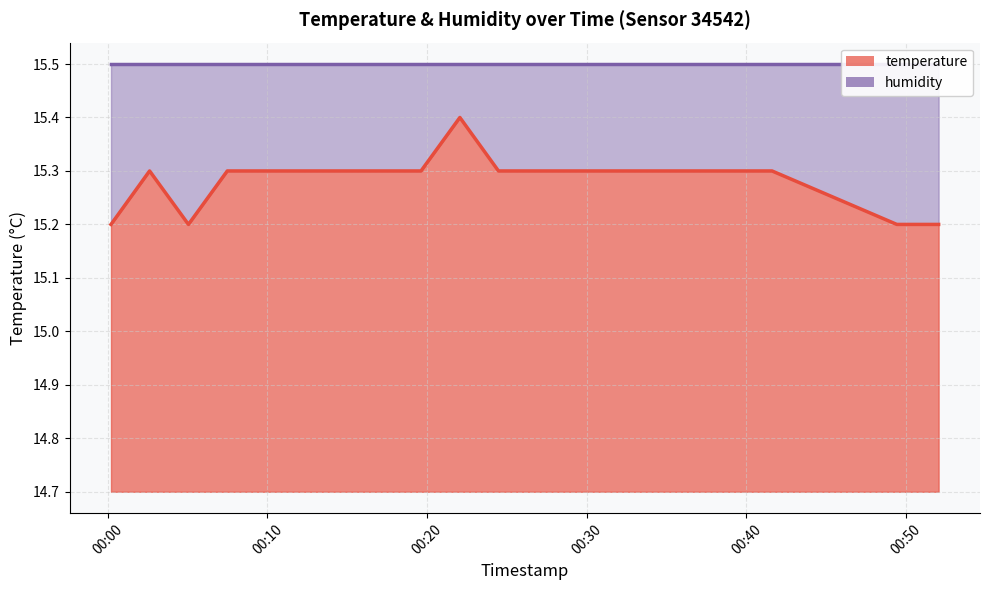

How many data points does each series have?

20